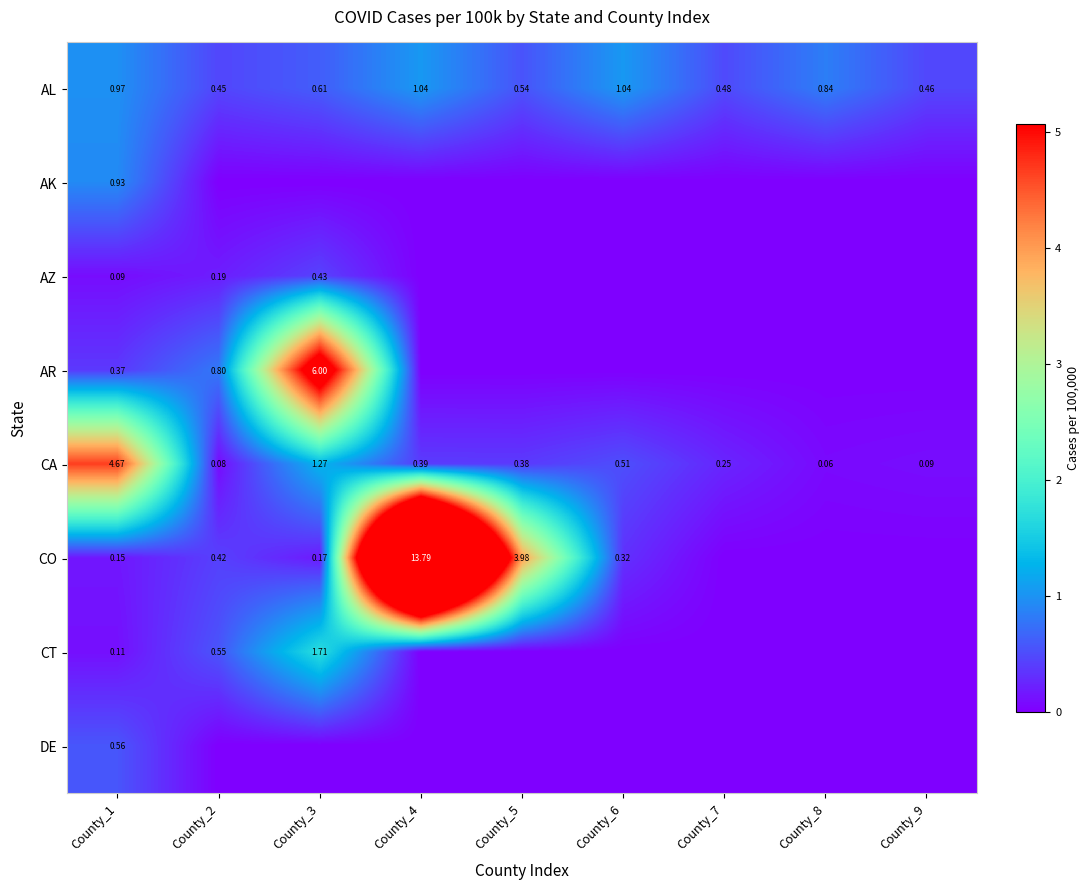

What is the sum of the AL values at County_9 and County_3?

1.1